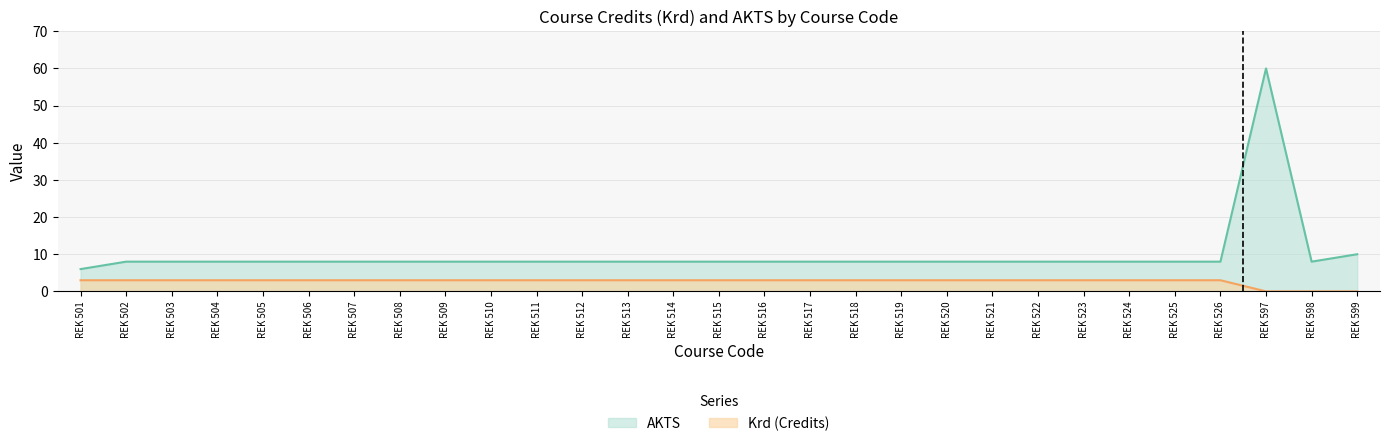

True or false: Krd has a value of 1 at REK 523.

False